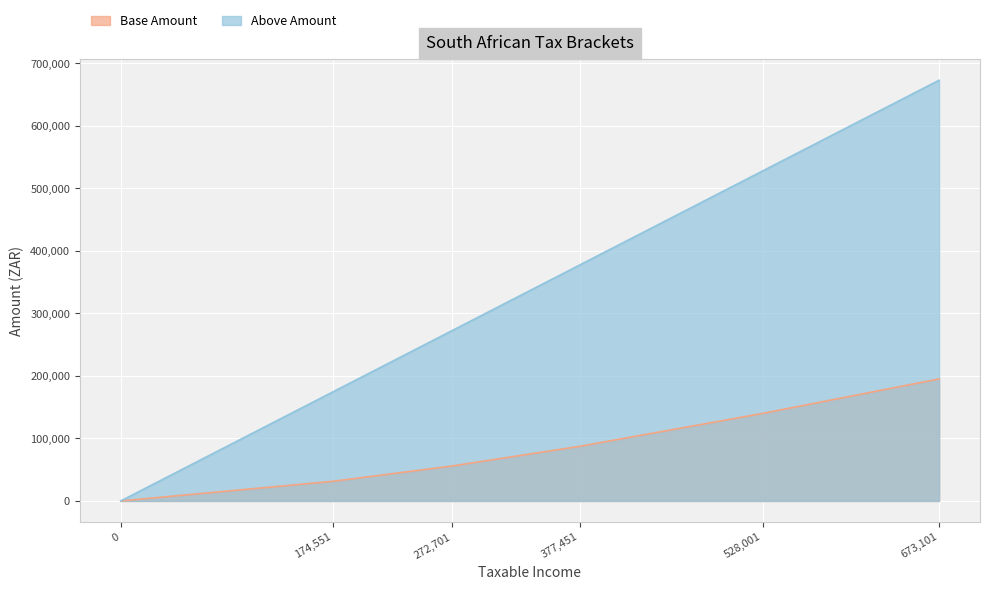

Which series has the largest total across all categories?

Above Amount